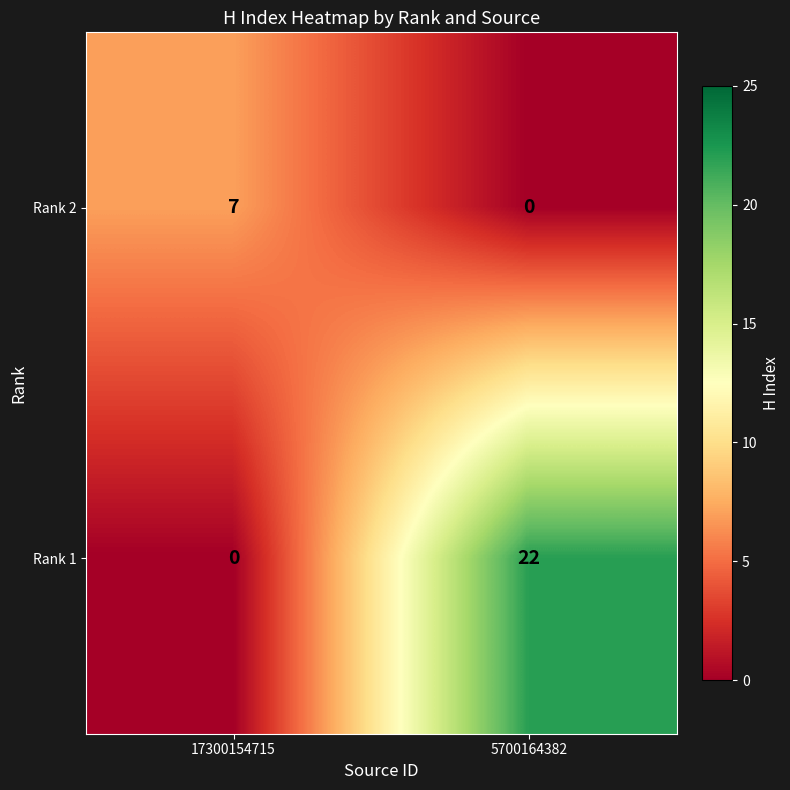

At which label is Rank 1 closest to 11?

17300154715